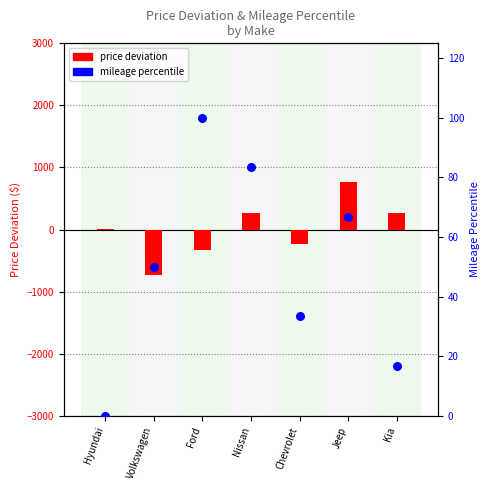

Which series has the largest total across all categories?

mileage percentile